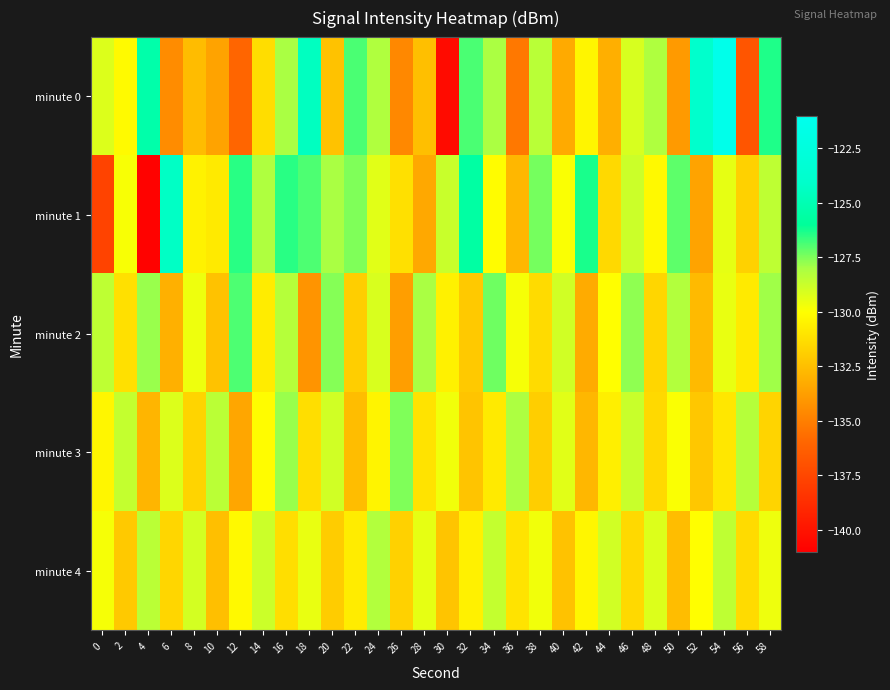

Reading left to right, extract all data points from this chart.

minute 0: 0=-129.2	2=-130.1	4=-125.3	6=-134.5	8=-132.6	10=-133.6	12=-136.0	14=-131.3	16=-128.0	18=-124.4	20=-132.4	22=-126.9	24=-128.2	26=-134.7	28=-132.5	30=-140.4	32=-126.9	34=-128.0	36=-135.3	38=-128.4	40=-133.3	42=-130.3	44=-133.1	46=-129.1	48=-128.1	50=-134.0	52=-124.0	54=-121.4	56=-136.8	58=-126.4
minute 1: 0=-137.7	2=-129.9	4=-140.9	6=-124.3	8=-130.5	10=-130.8	12=-126.5	14=-128.1	16=-126.5	18=-126.9	20=-128.0	22=-127.5	24=-129.3	26=-131.2	28=-133.4	30=-128.7	32=-125.6	34=-130.1	36=-132.8	38=-127.4	40=-129.9	42=-126.3	44=-131.5	46=-128.8	48=-130.2	50=-127.1	52=-133.6	54=-129.4	56=-131.8	58=-128.5
minute 2: 0=-128.5	2=-131.2	4=-127.8	6=-133.1	8=-129.6	10=-132.4	12=-126.9	14=-130.7	16=-128.3	18=-134.2	20=-127.6	22=-131.9	24=-129.1	26=-133.8	28=-128.0	30=-130.5	32=-132.1	34=-127.3	36=-129.8	38=-131.4	40=-128.9	42=-133.3	44=-130.0	46=-127.7	48=-131.6	50=-128.2	52=-132.7	54=-129.5	56=-130.8	58=-127.9
minute 3: 0=-130.3	2=-128.6	4=-132.9	6=-129.2	8=-131.7	10=-128.4	12=-133.5	14=-130.1	16=-127.8	18=-131.3	20=-128.9	22=-132.6	24=-130.4	26=-127.5	28=-131.1	30=-129.7	32=-132.3	34=-130.8	36=-128.1	38=-131.9	40=-129.3	42=-132.8	44=-130.6	46=-128.7	48=-131.5	50=-129.9	52=-132.2	54=-130.9	56=-128.3	58=-131.7
minute 4: 0=-129.8	2=-132.1	4=-128.4	6=-131.6	8=-129.0	10=-132.5	12=-130.2	14=-128.8	16=-131.3	18=-129.5	20=-132.0	22=-130.7	24=-128.2	26=-131.8	28=-129.4	30=-132.3	32=-130.5	34=-128.6	36=-131.1	38=-129.7	40=-132.4	42=-130.3	44=-128.9	46=-131.5	48=-129.2	50=-132.6	52=-130.0	54=-128.5	56=-131.4	58=-129.6